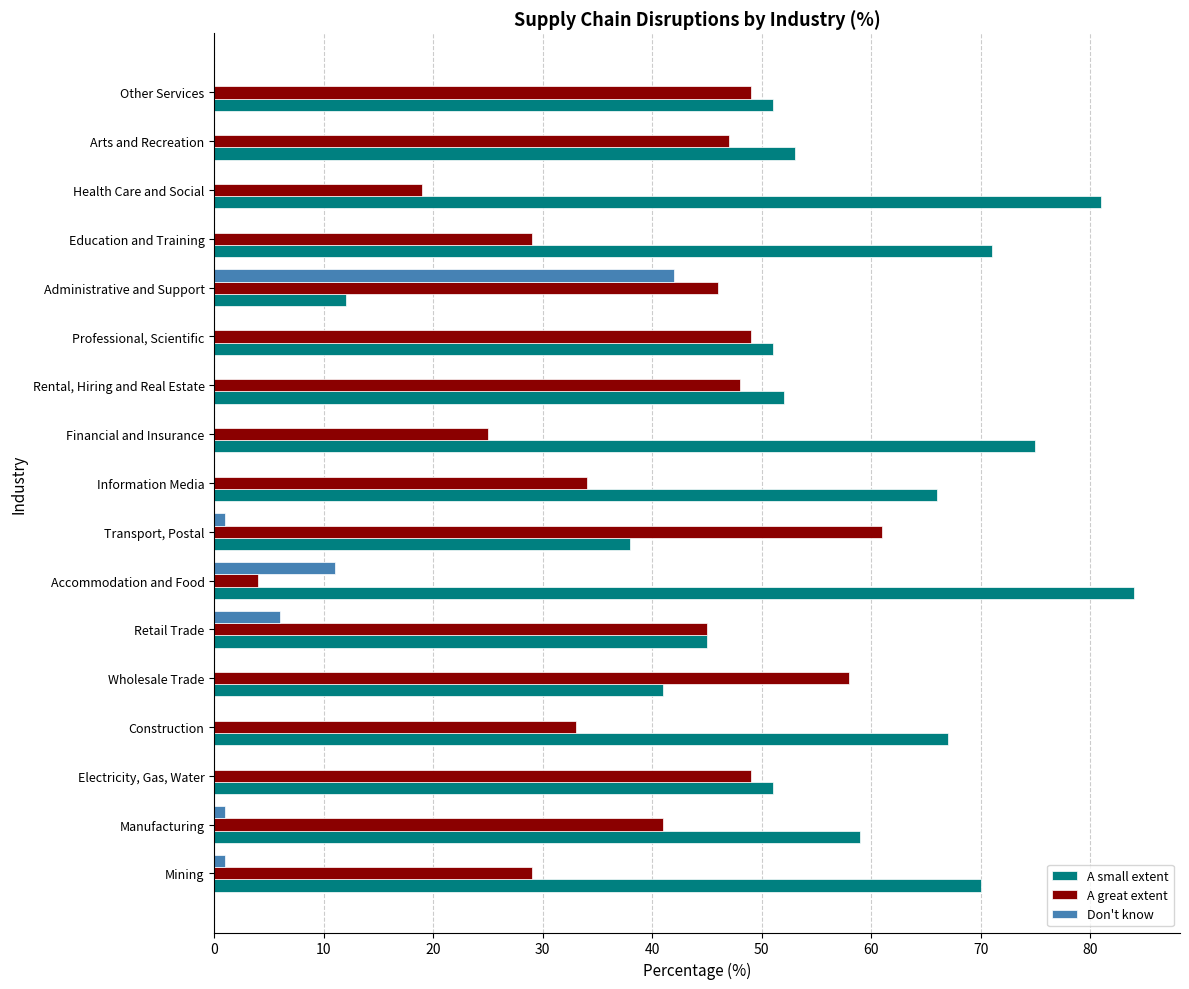

What are all the series names shown in the legend?

A small extent, A great extent, Don't know